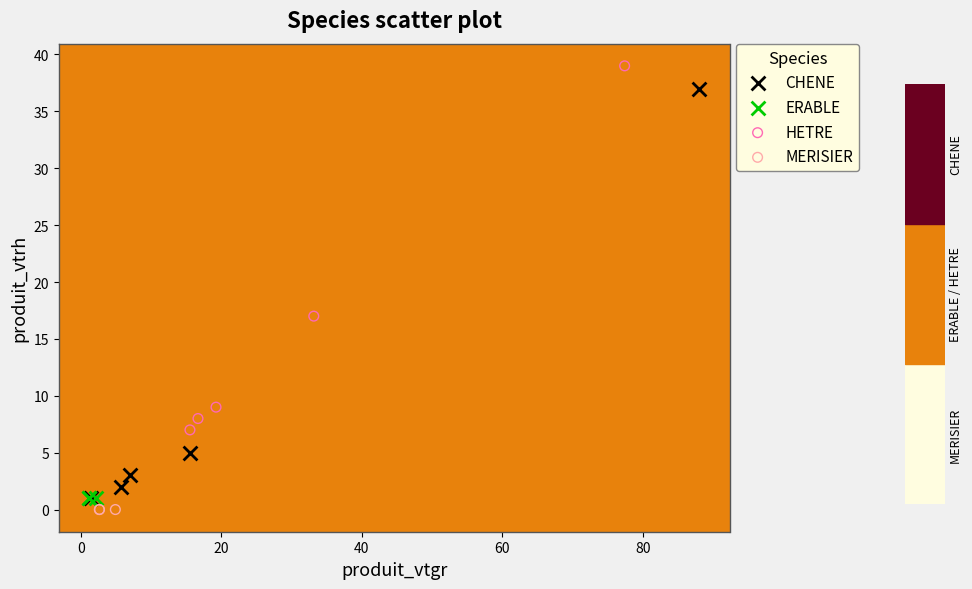

Which series reaches the maximum Y coordinate?

HETRE